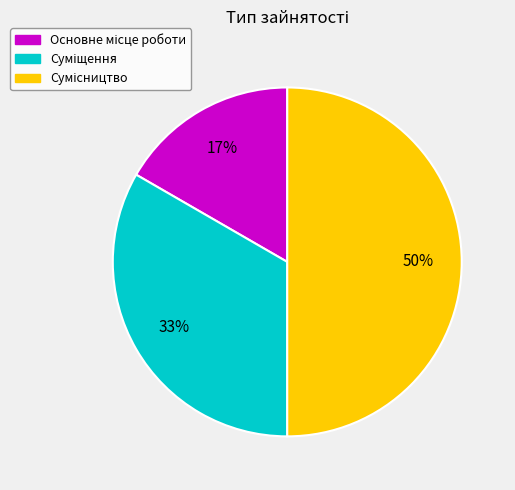

To the nearest percent, what is the difference between the largest and smallest slice percentages?

33%